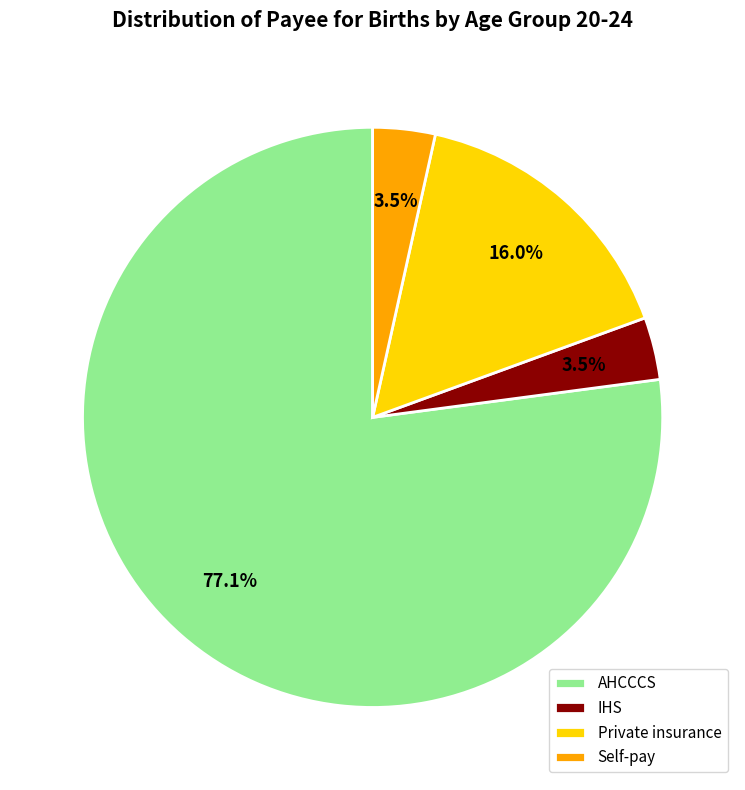

Between AHCCCS and Private insurance, which is larger?

AHCCCS